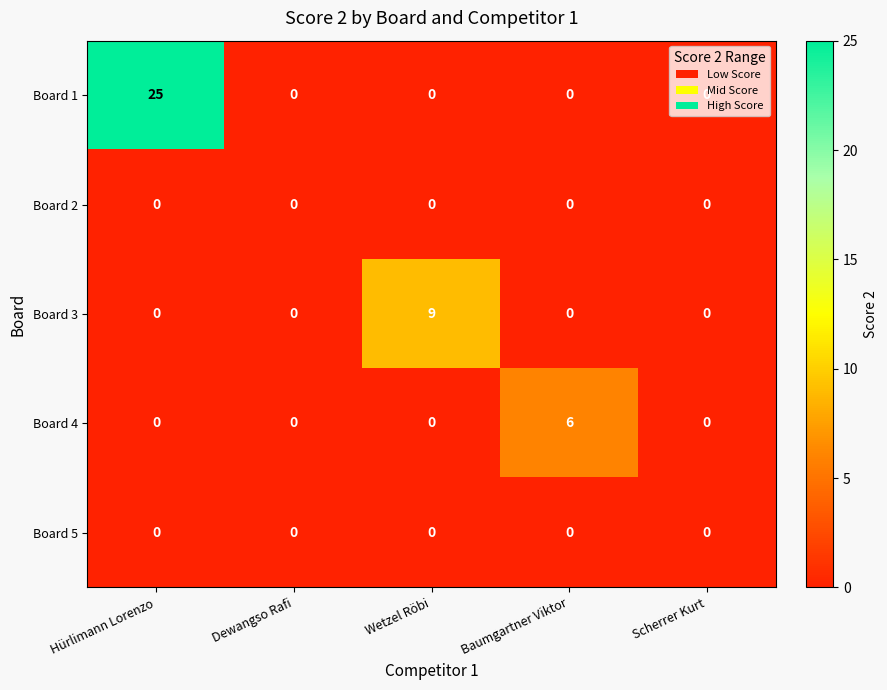

Which series has the largest total across all categories?

Board 1